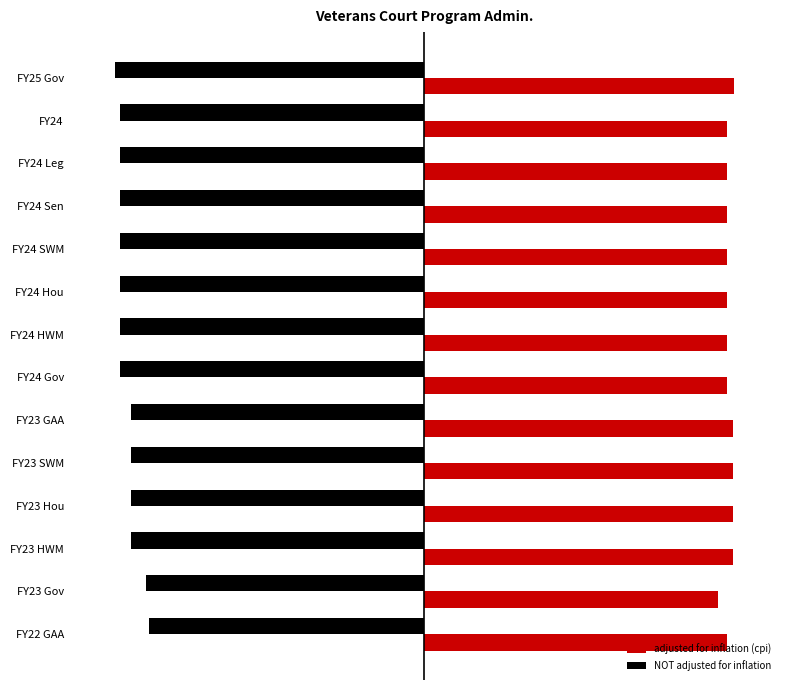

What are all the series names shown in the legend?

adjusted for inflation (cpi), NOT adjusted for inflation